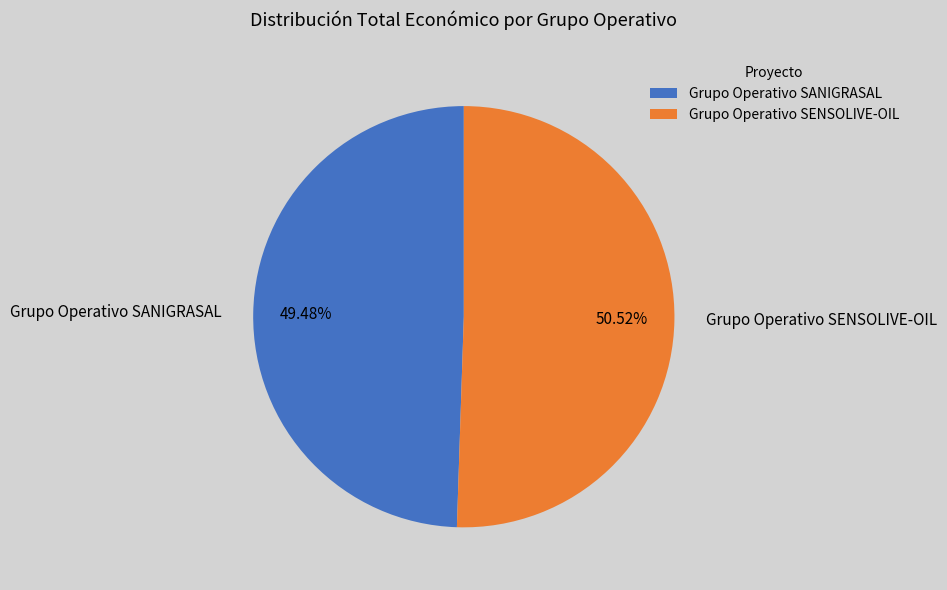

To the nearest percent, what is the combined percentage of Grupo Operativo SENSOLIVE-OIL and Grupo Operativo SANIGRASAL?

100%